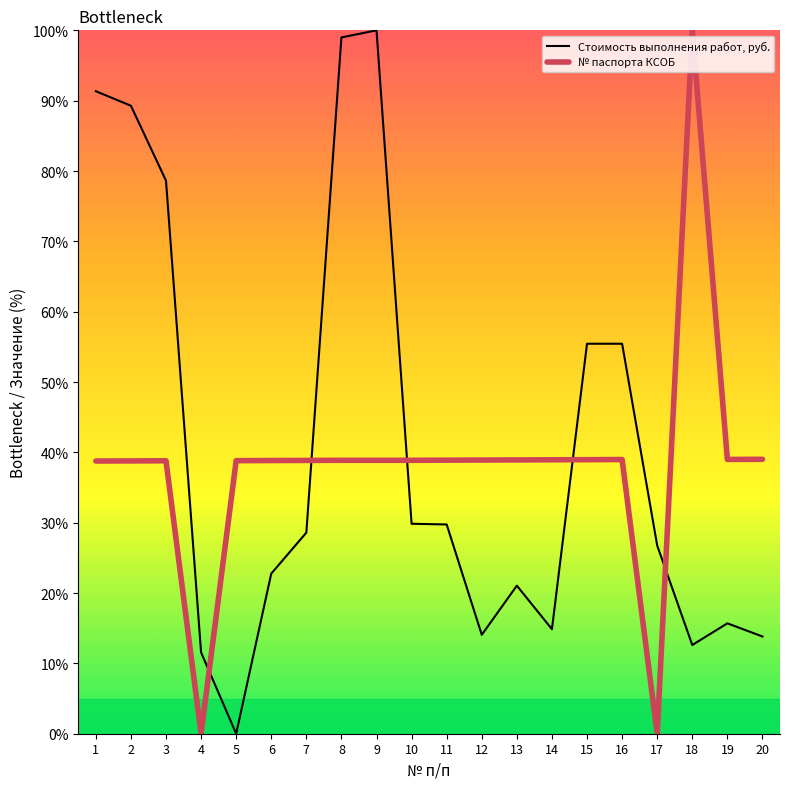

What is the difference between the second highest and minimum values in the № паспорта КСОБ series?

39.0